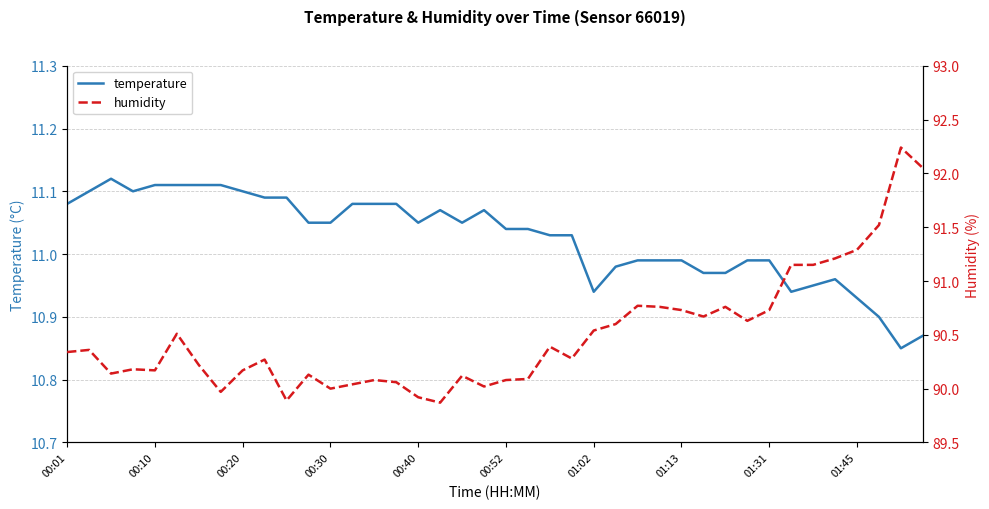

What is the minimum value shown in the chart?

10.8